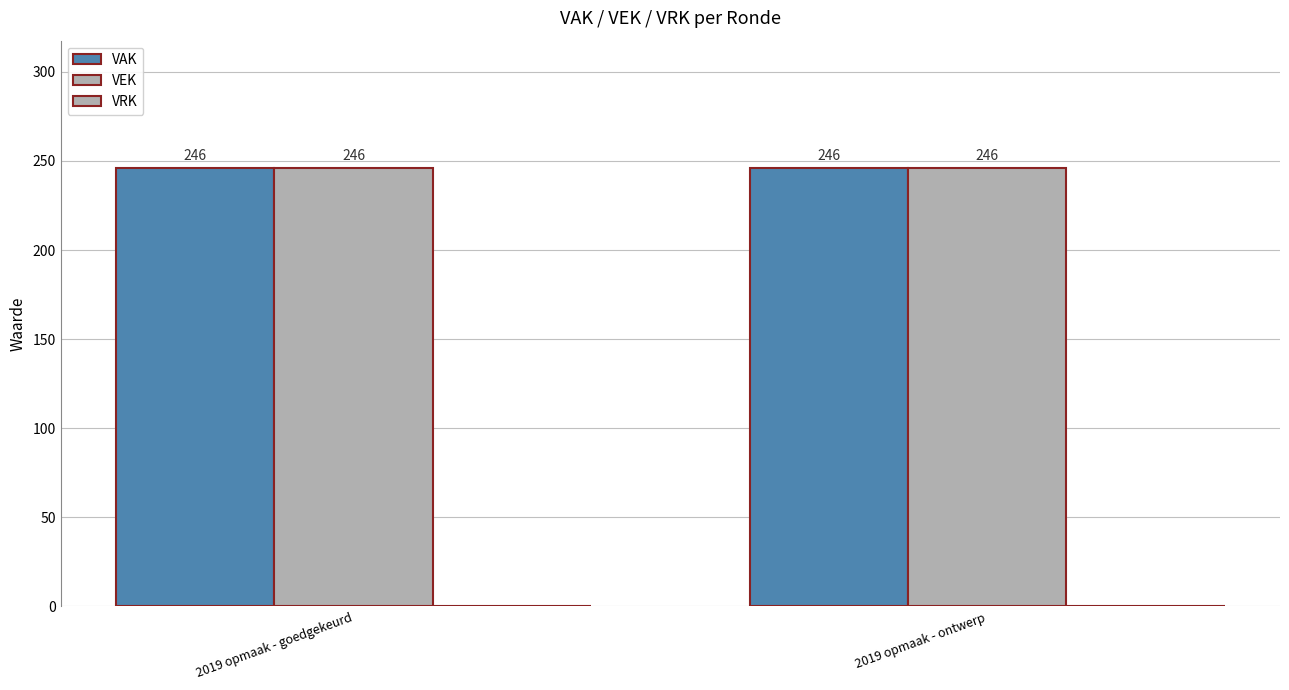

At which category is the sum across all series the highest?

2019 opmaak - goedgekeurd